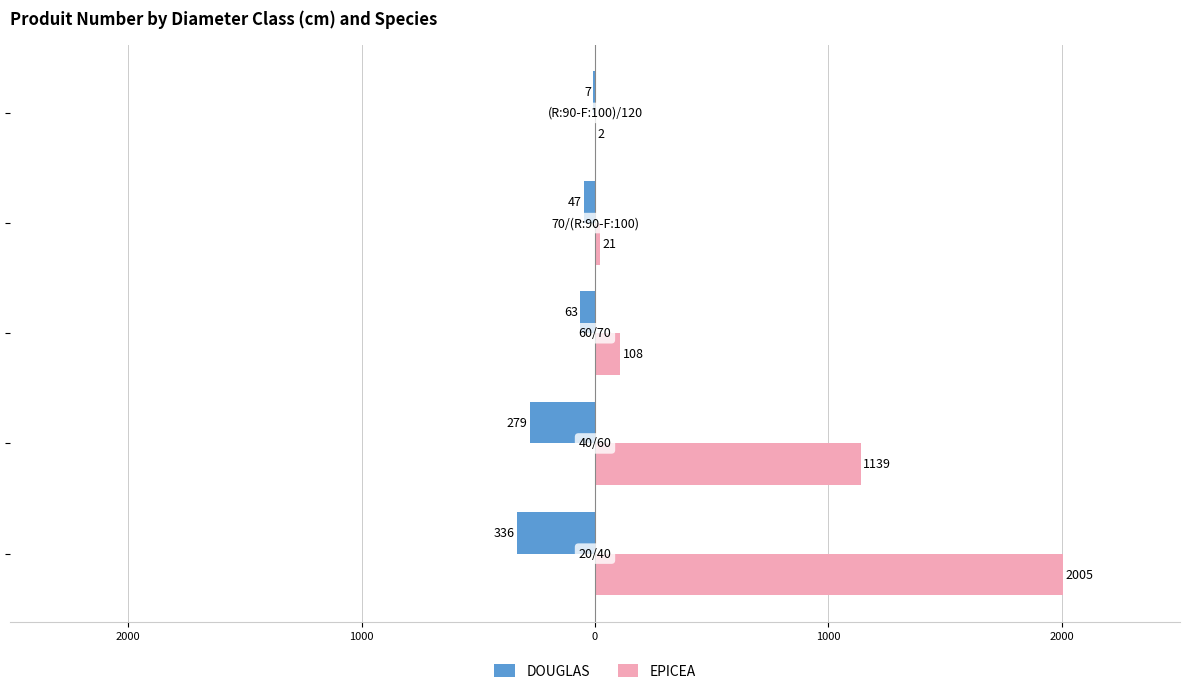

What is the minimum value for DOUGLAS?

-336